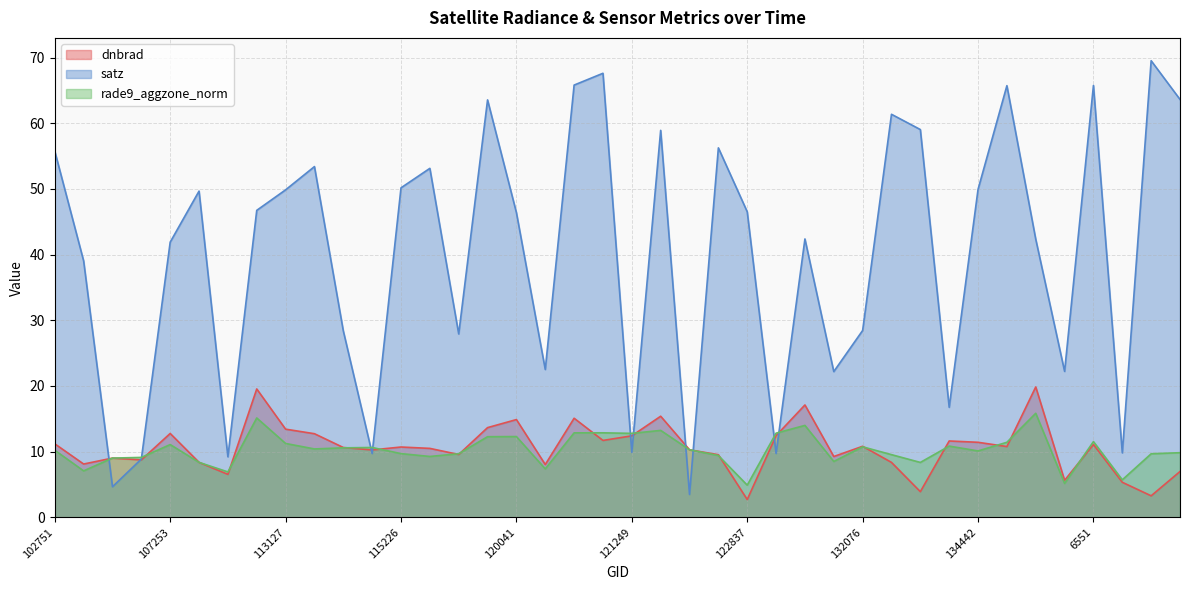

What is the difference between the second highest and minimum values in the rade9_aggzone_norm series?

10.2